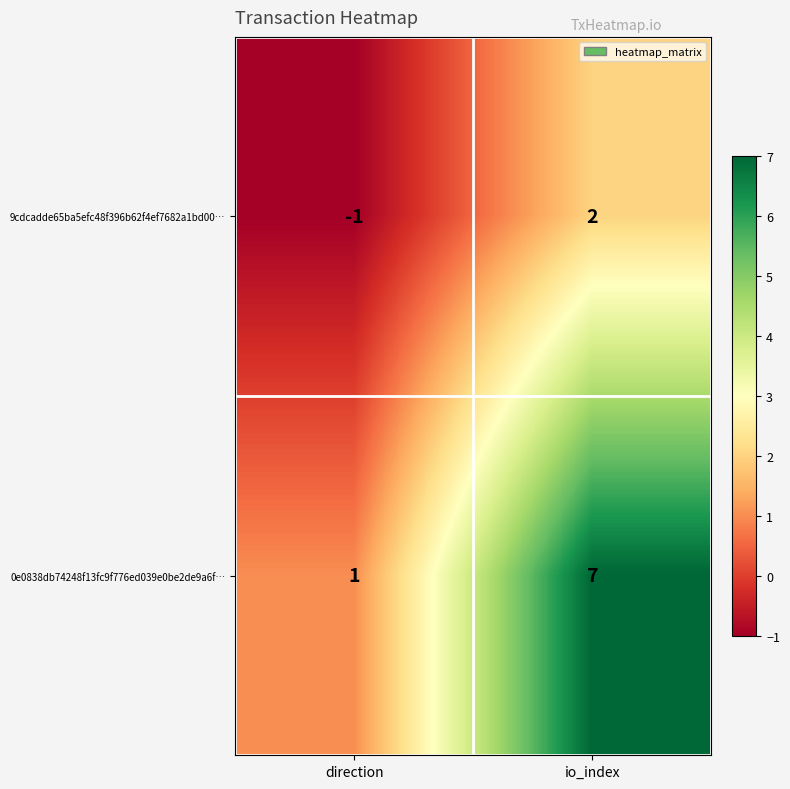

At which category does the chart reach its minimum across all series?

direction